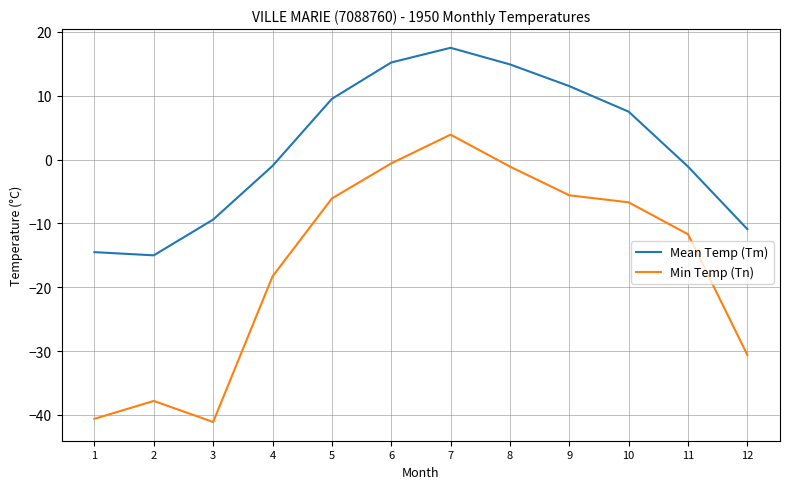

Which series has the largest total across all categories?

Mean Temp (Tm)